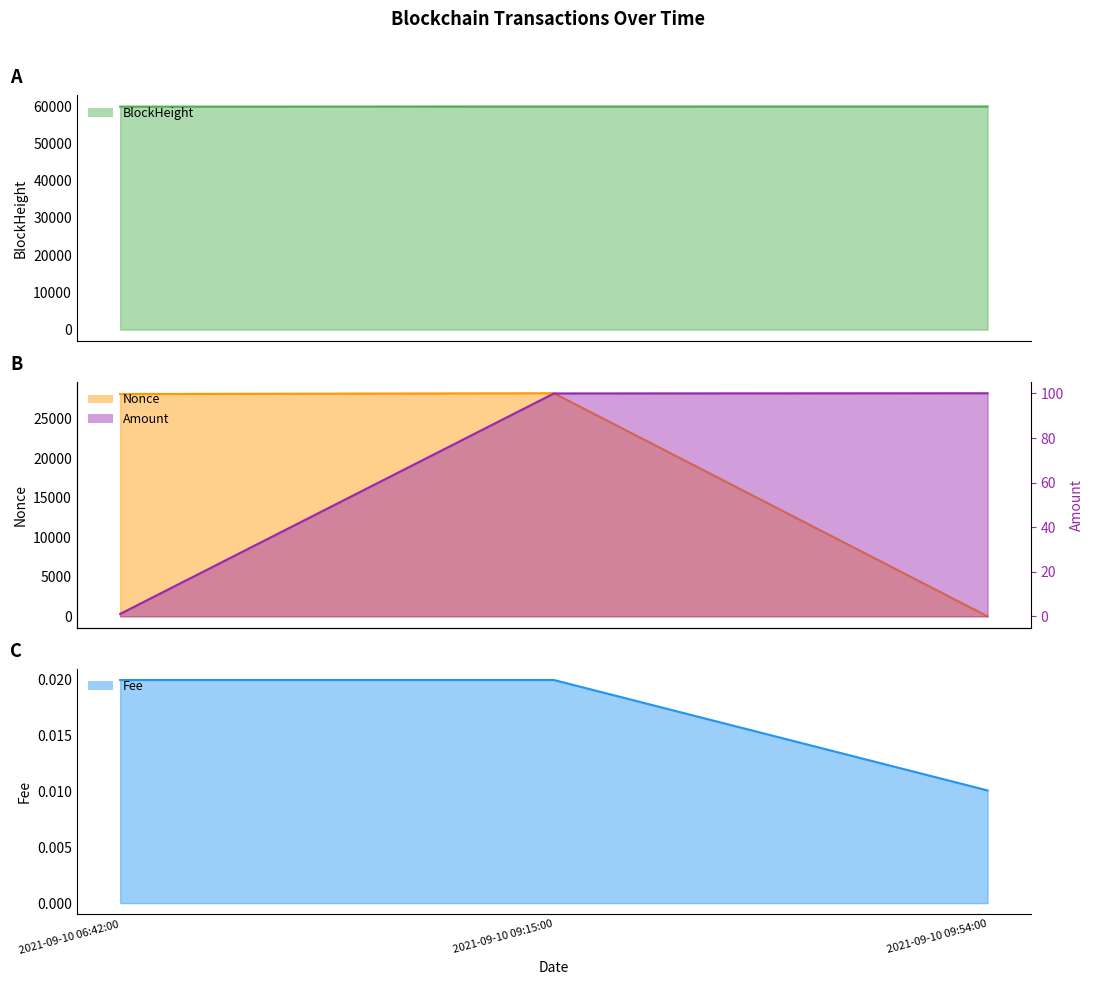

At which label does Fee reach its minimum?

2021-09-10 09:54:00